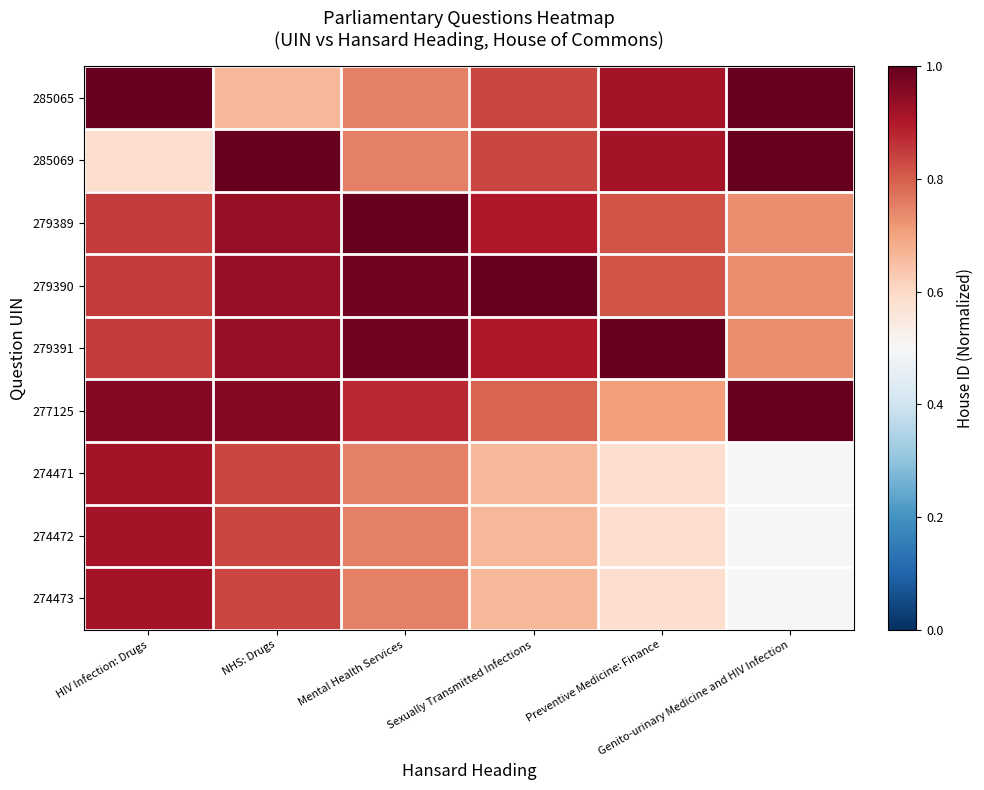

What is the smallest value displayed?

0.5